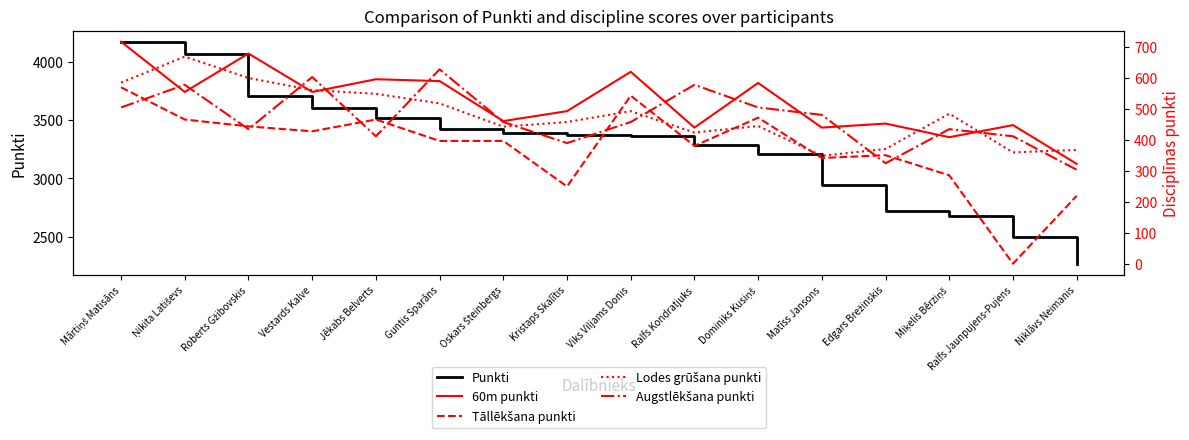

The value of Augstlēkšana punkti at Matīss Jansons is 181. True or false?

False